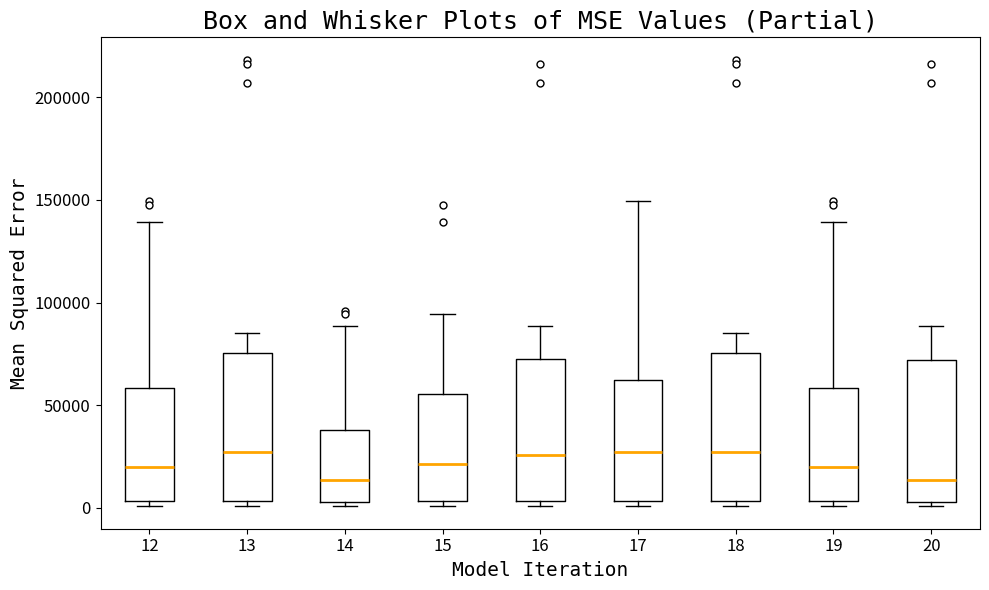

Where is the lower edge of the box at x = 20 on the y-axis? The values are not printed on the chart, so give them approximately, as read against the axis.

5000